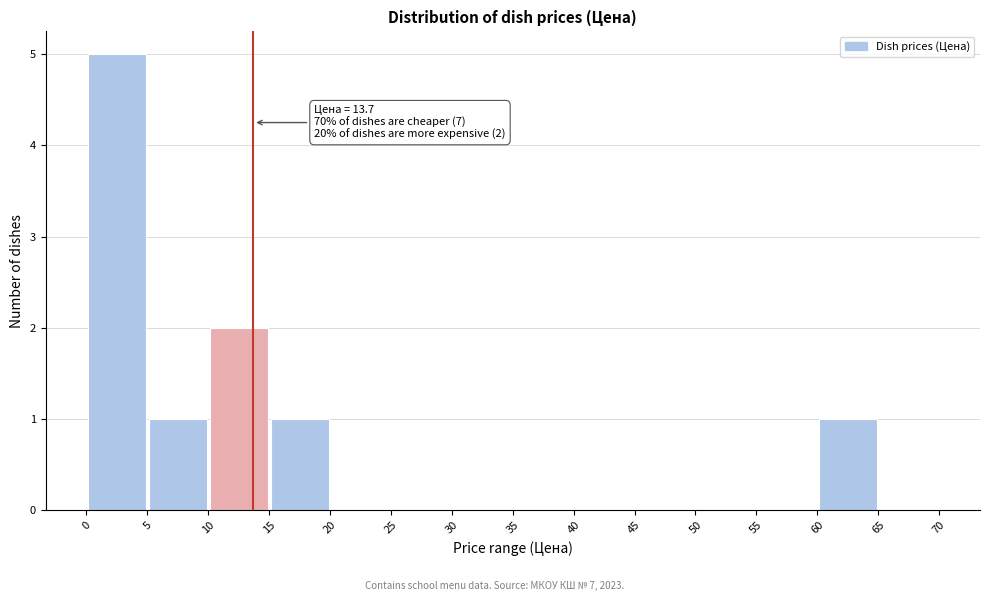

Over which range of the x-axis is the bar tallest?

0 to 5